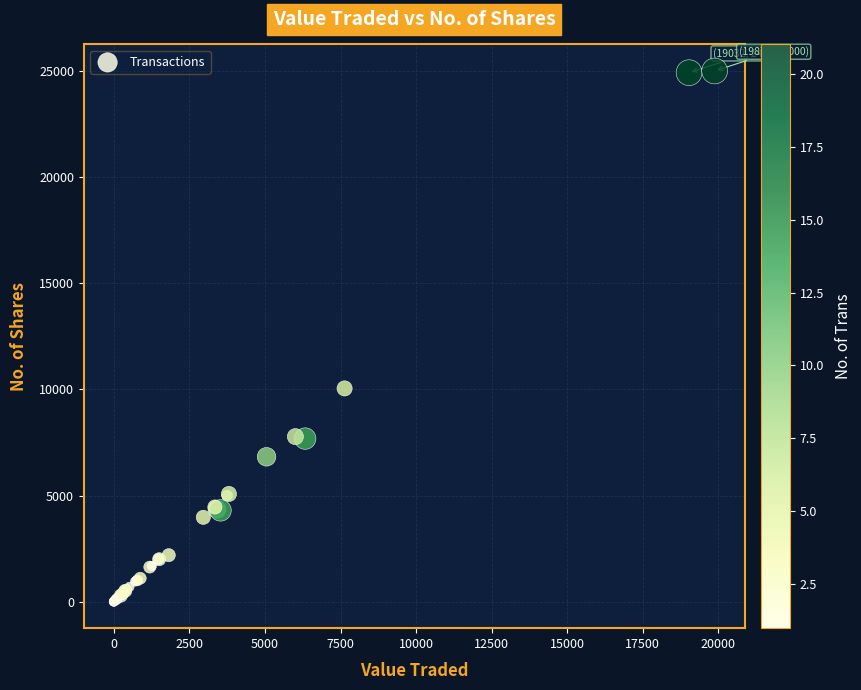

What Y value in the scatter plot is closest to 12501?

10046